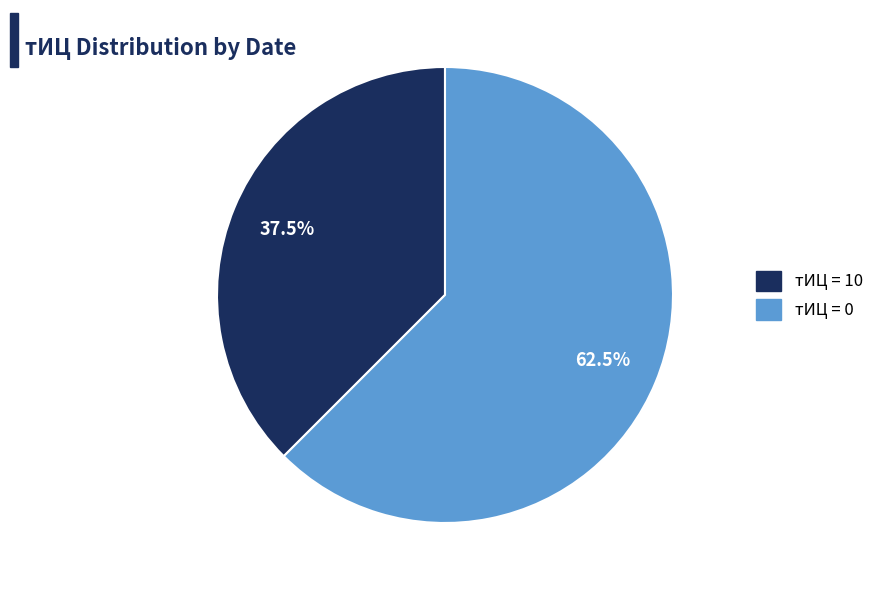

Count the number of slices in the pie.

2